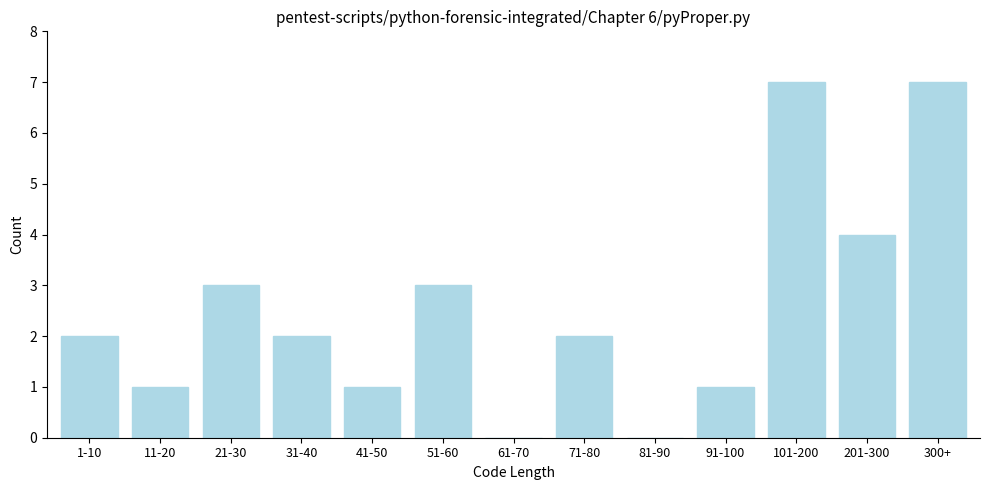

Reading right to left, what are all the values shown in this chart?

300+=7	201-300=4	101-200=7	91-100=1	81-90=0	71-80=2	61-70=0	51-60=3	41-50=1	31-40=2	21-30=3	11-20=1	1-10=2